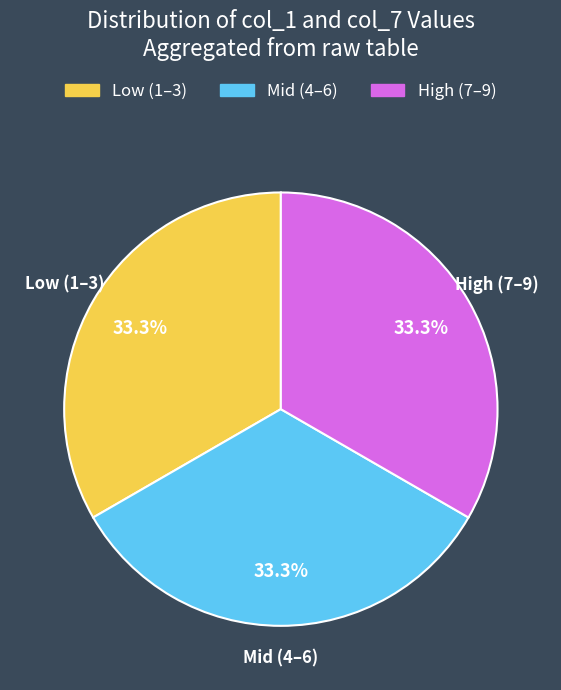

Does High (7–9) account for over 50% of the chart?

No